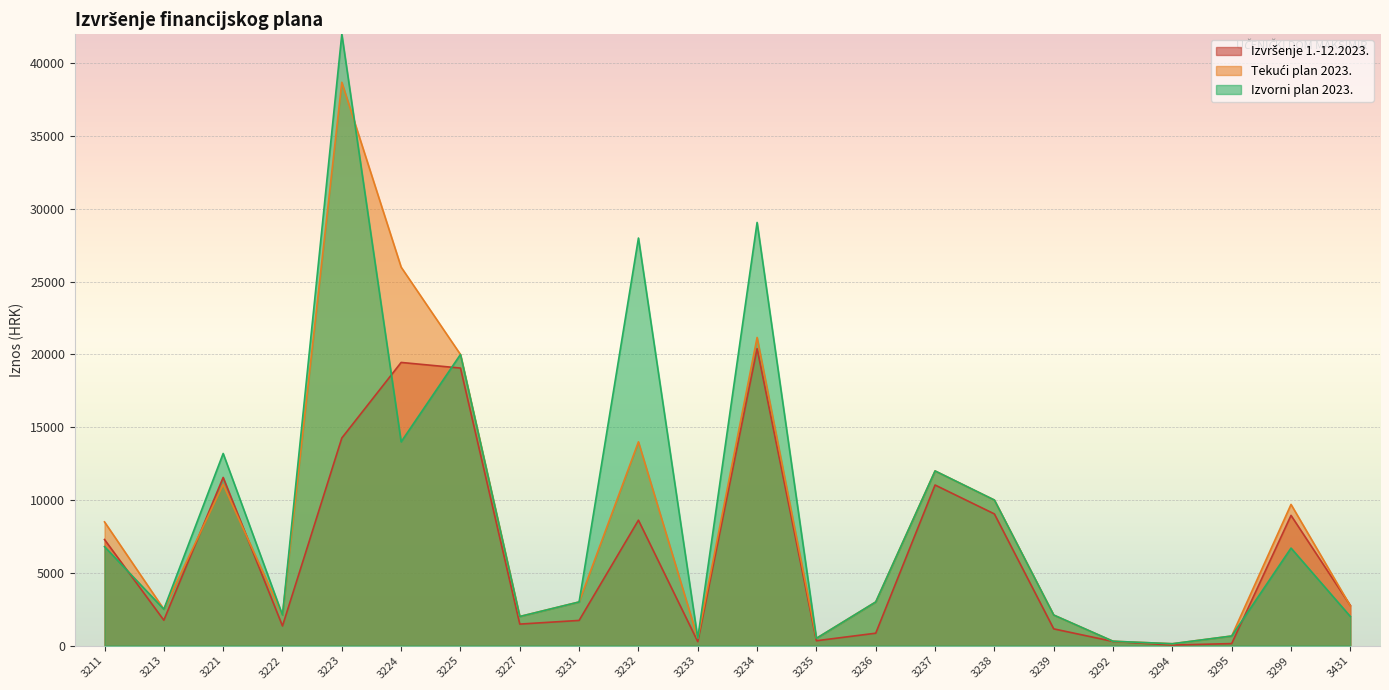

Does the chart display data point markers on the line(s)?

No